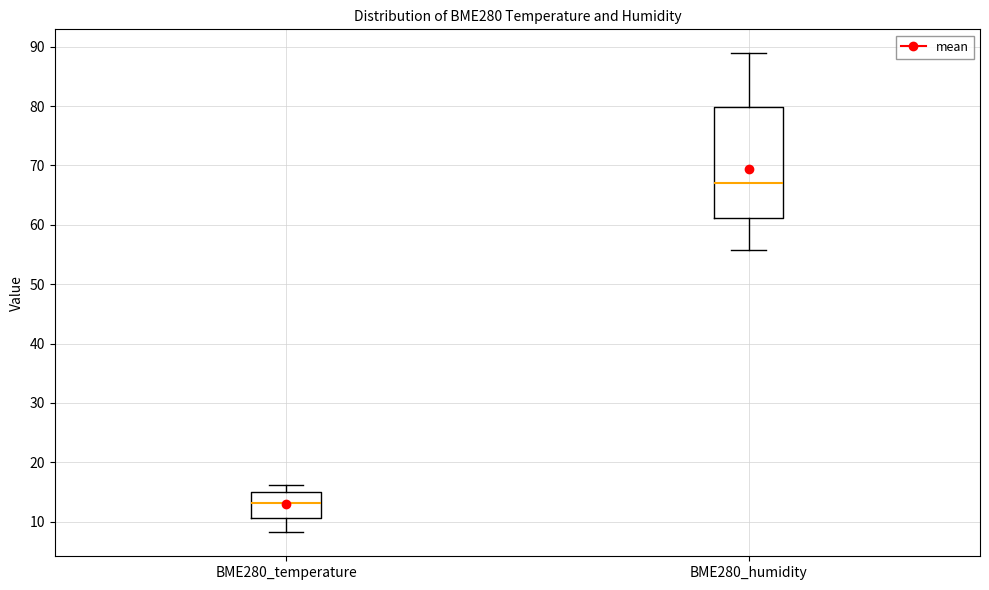

Reading left to right, transcribe this box plot: for each box, give where its median line is, the range the box spans, and where its two whiskers end, as read against the y-axis. The values are not printed on the chart, so give them approximately, as read against the axis.

BME280_temperature: median 13, box 11 to 15, whiskers 8 to 16
BME280_humidity: median 67, box 61 to 80, whiskers 56 to 89